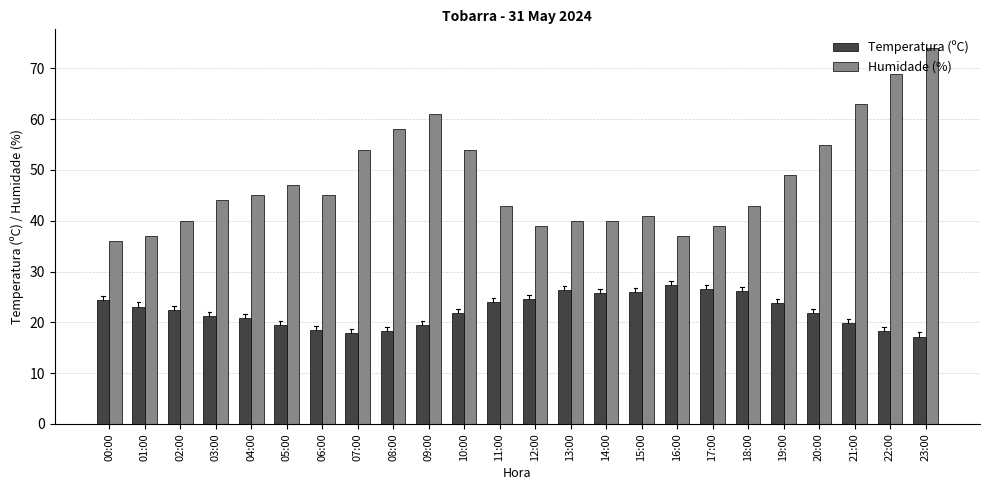

What is the label of the 23rd bar from the right?

01:00